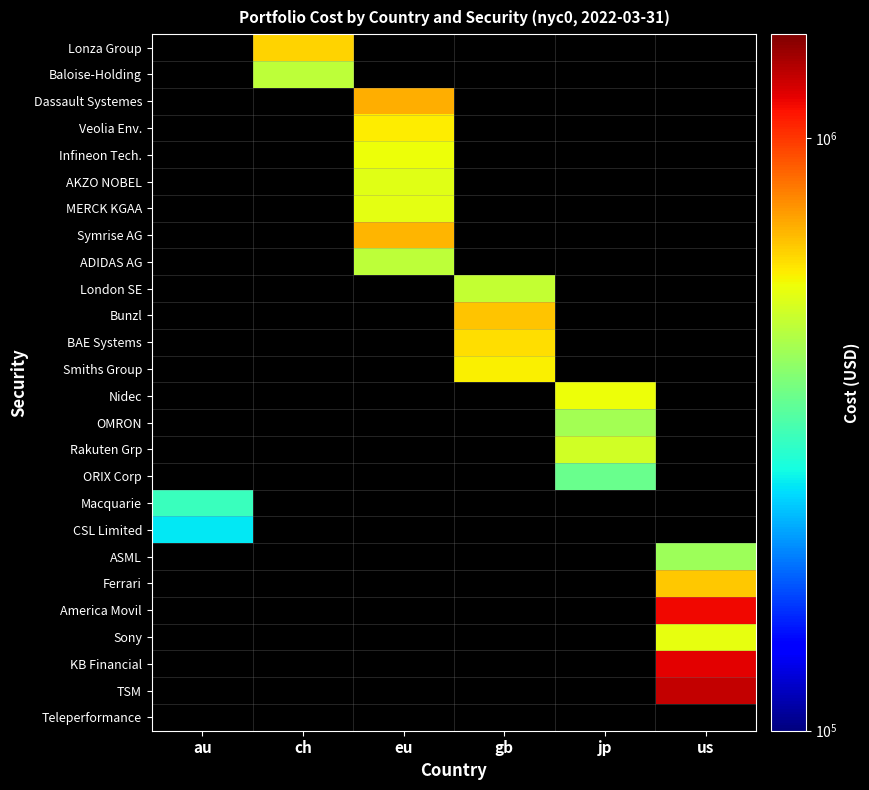

At which category does the chart reach its peak across all series?

us